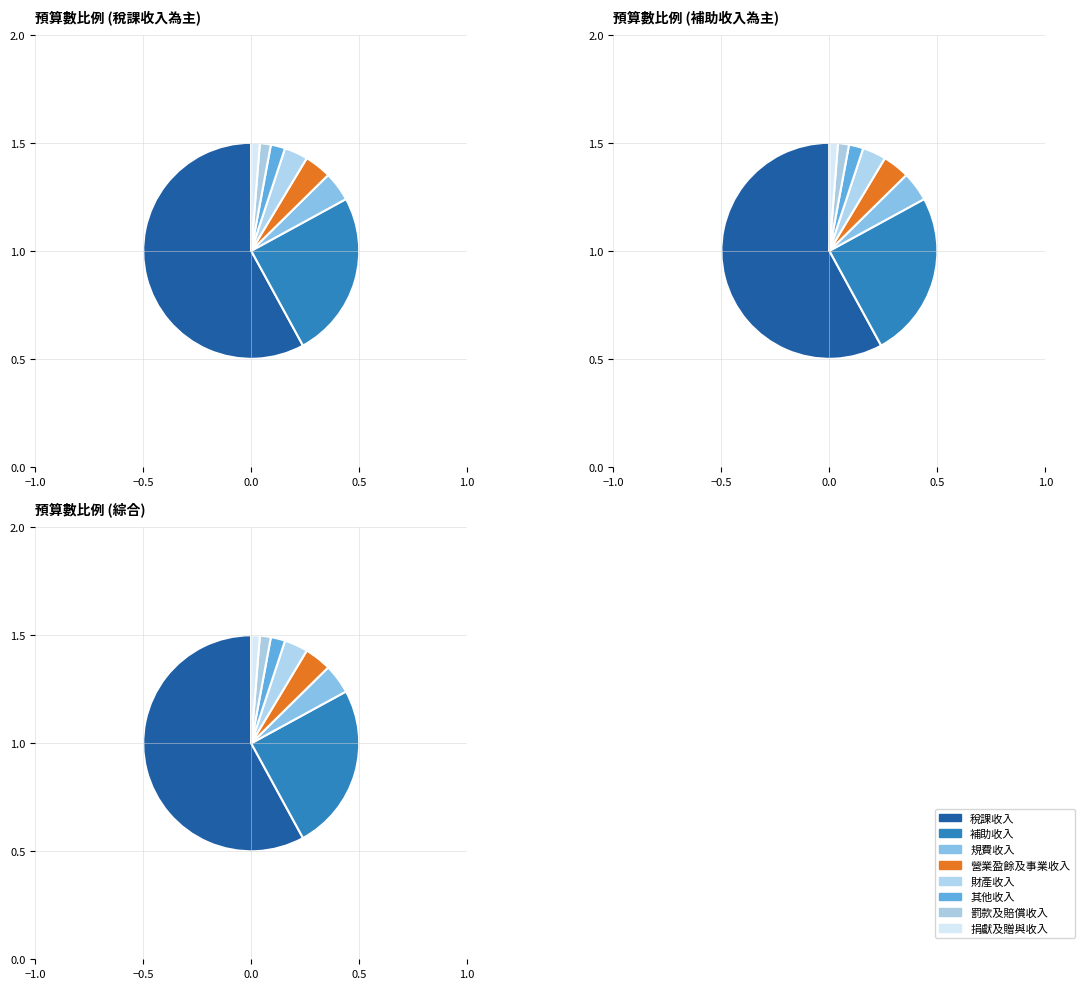

Which category has the smallest portion of the pie?

捐獻及贈與收入